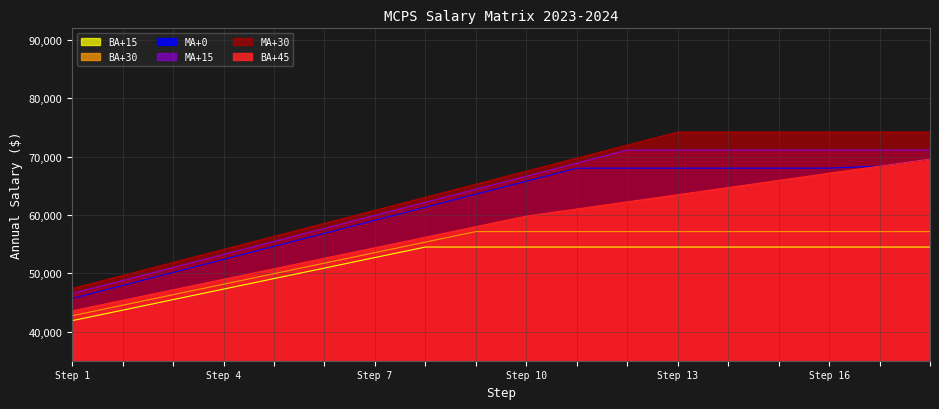

True or false: MA+0 and MA+15 intersect in this chart.

False